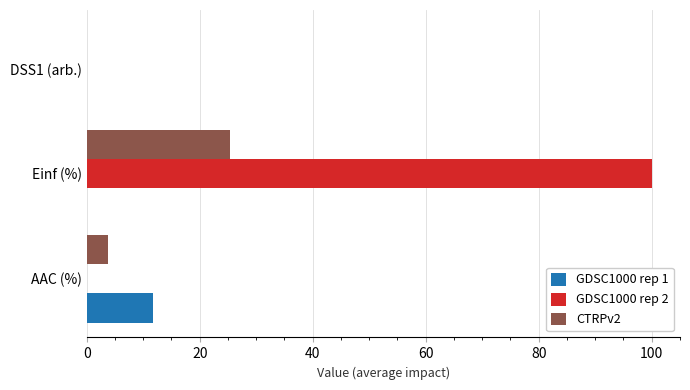

What are all the series names shown in the legend?

GDSC1000 rep 1, GDSC1000 rep 2, CTRPv2